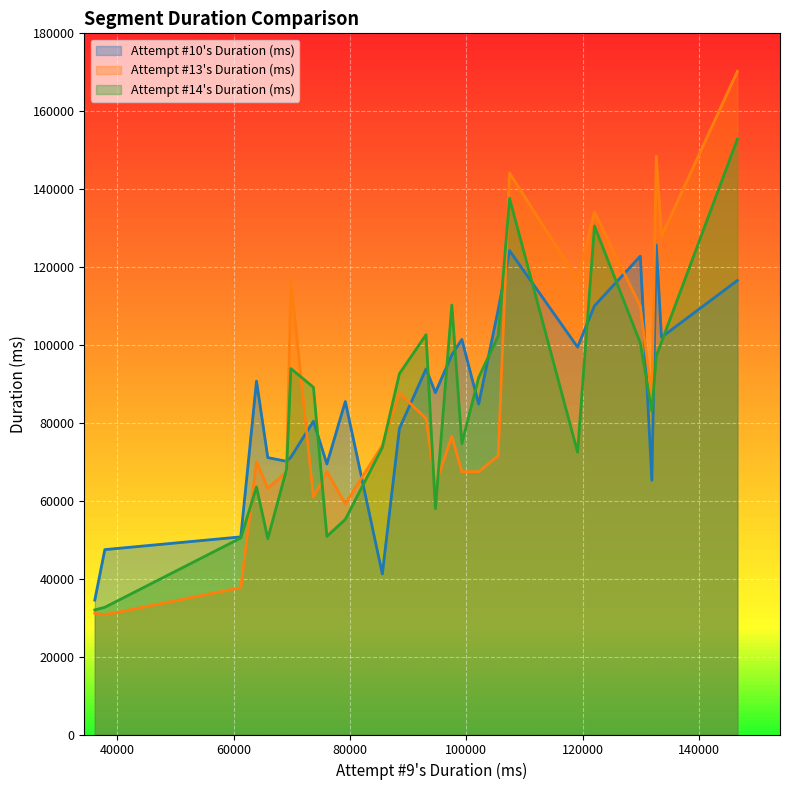

How many data points does each series have?

26